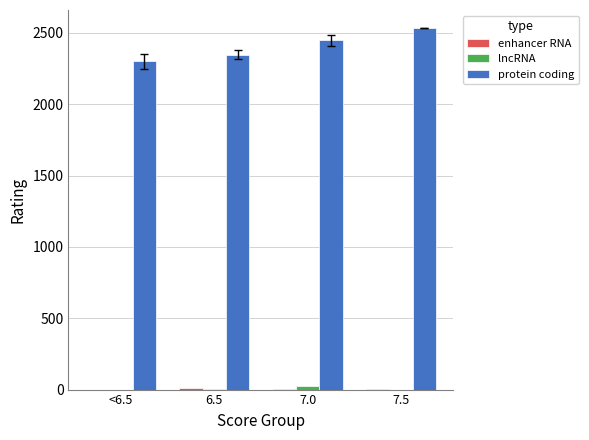

How many distinct data groups are displayed?

3